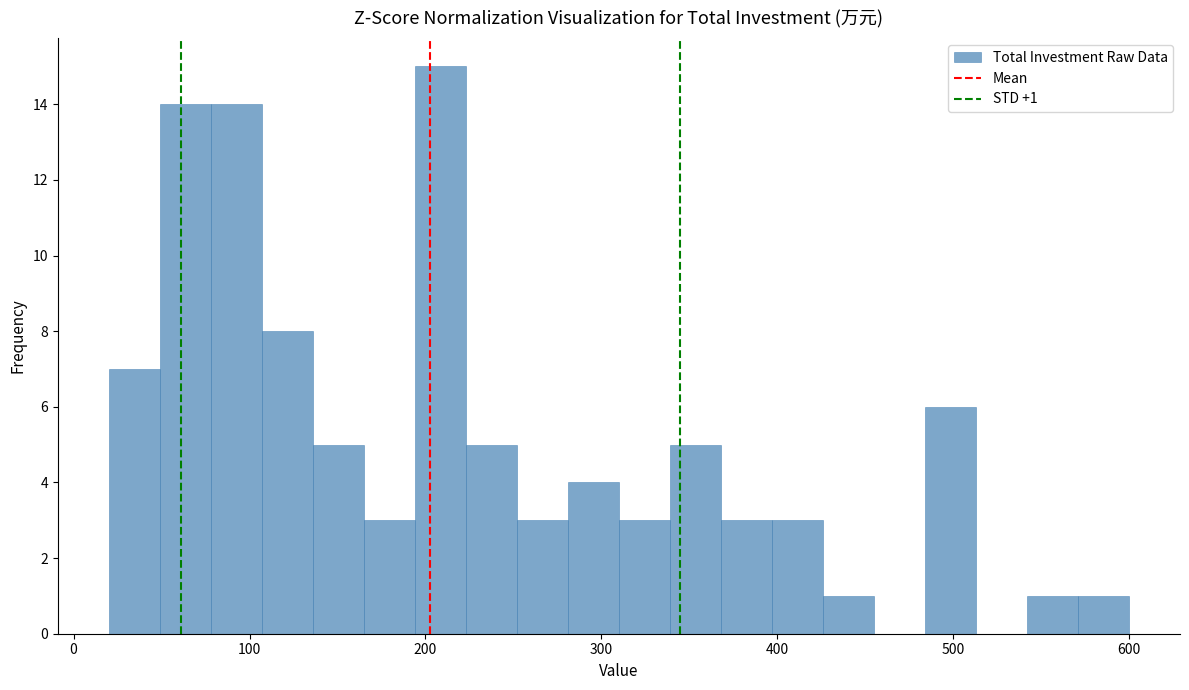

Read against the x-axis, roughly where is the centre of the tallest bar?

210